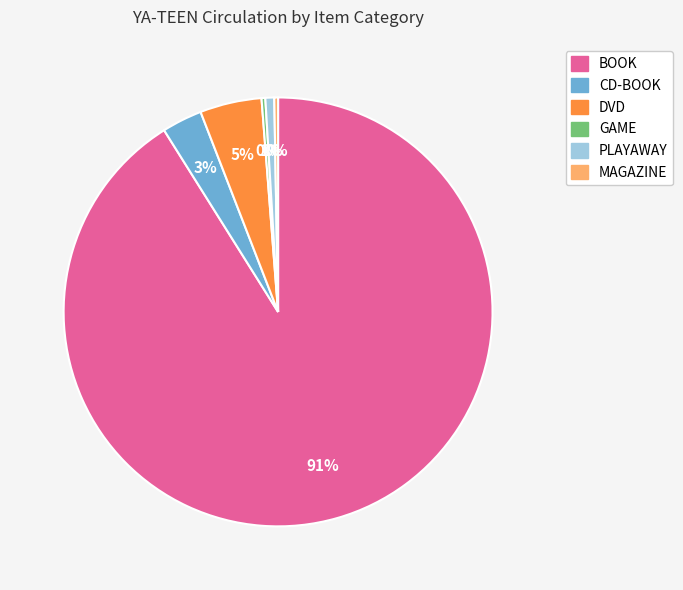

Do MAGAZINE and GAME together represent more than half of the pie?

No